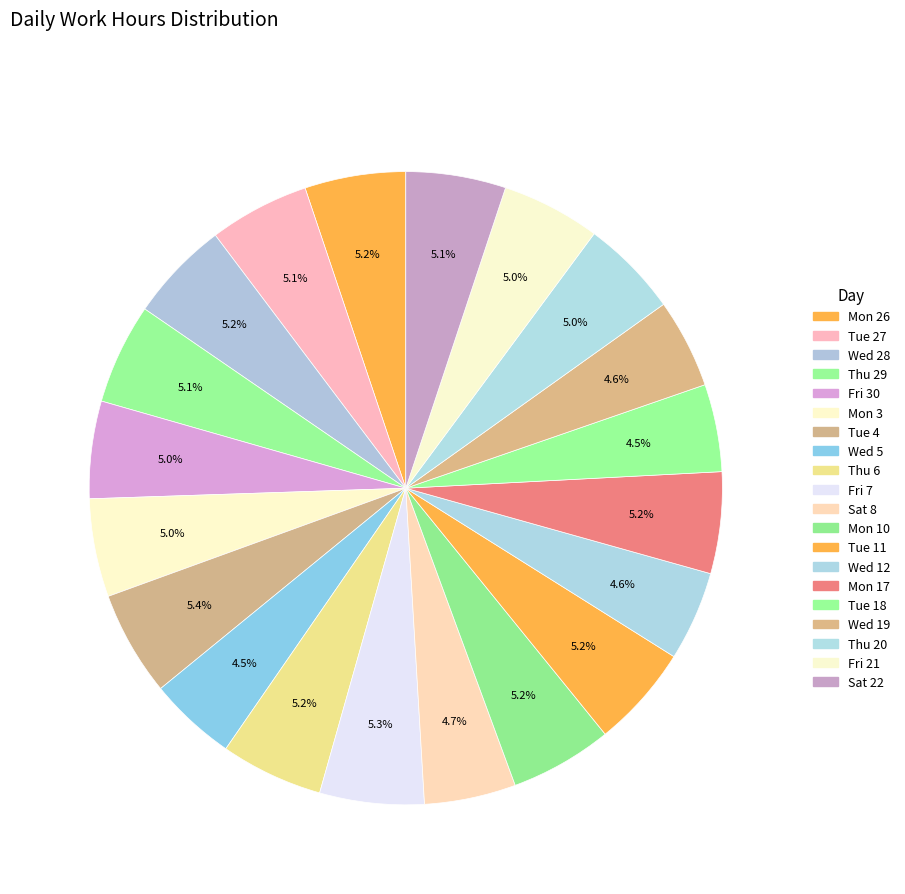

Is it true that Mon 3 is 5% of the pie?

True